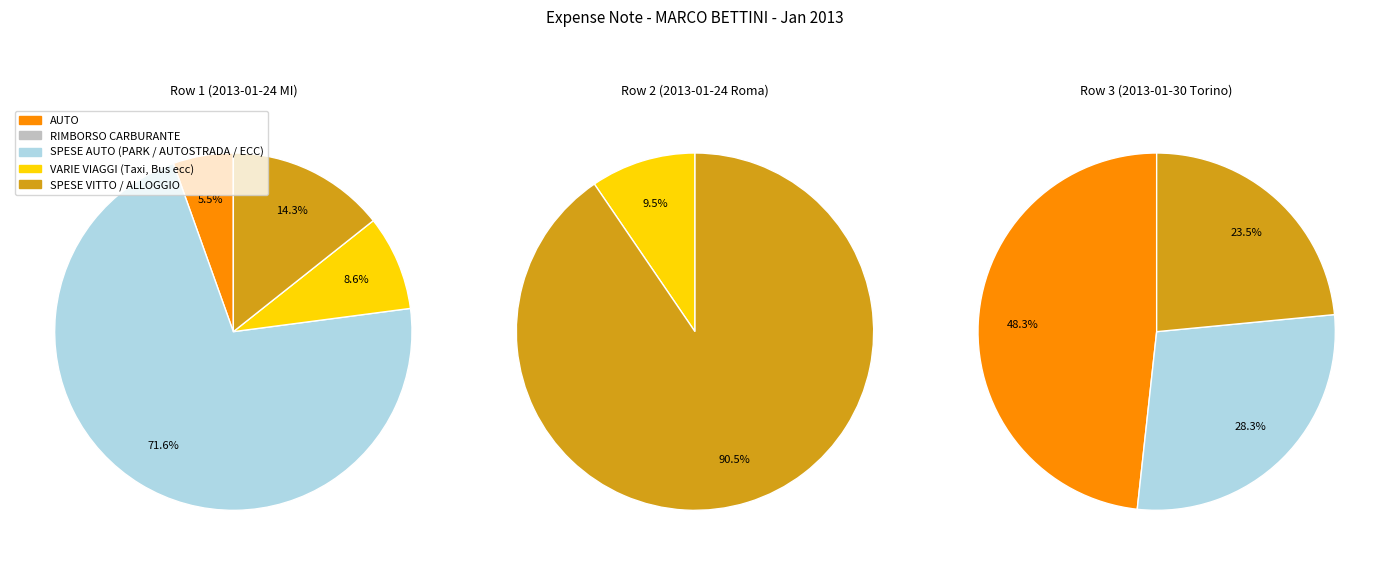

How many slices are in this pie chart?

3